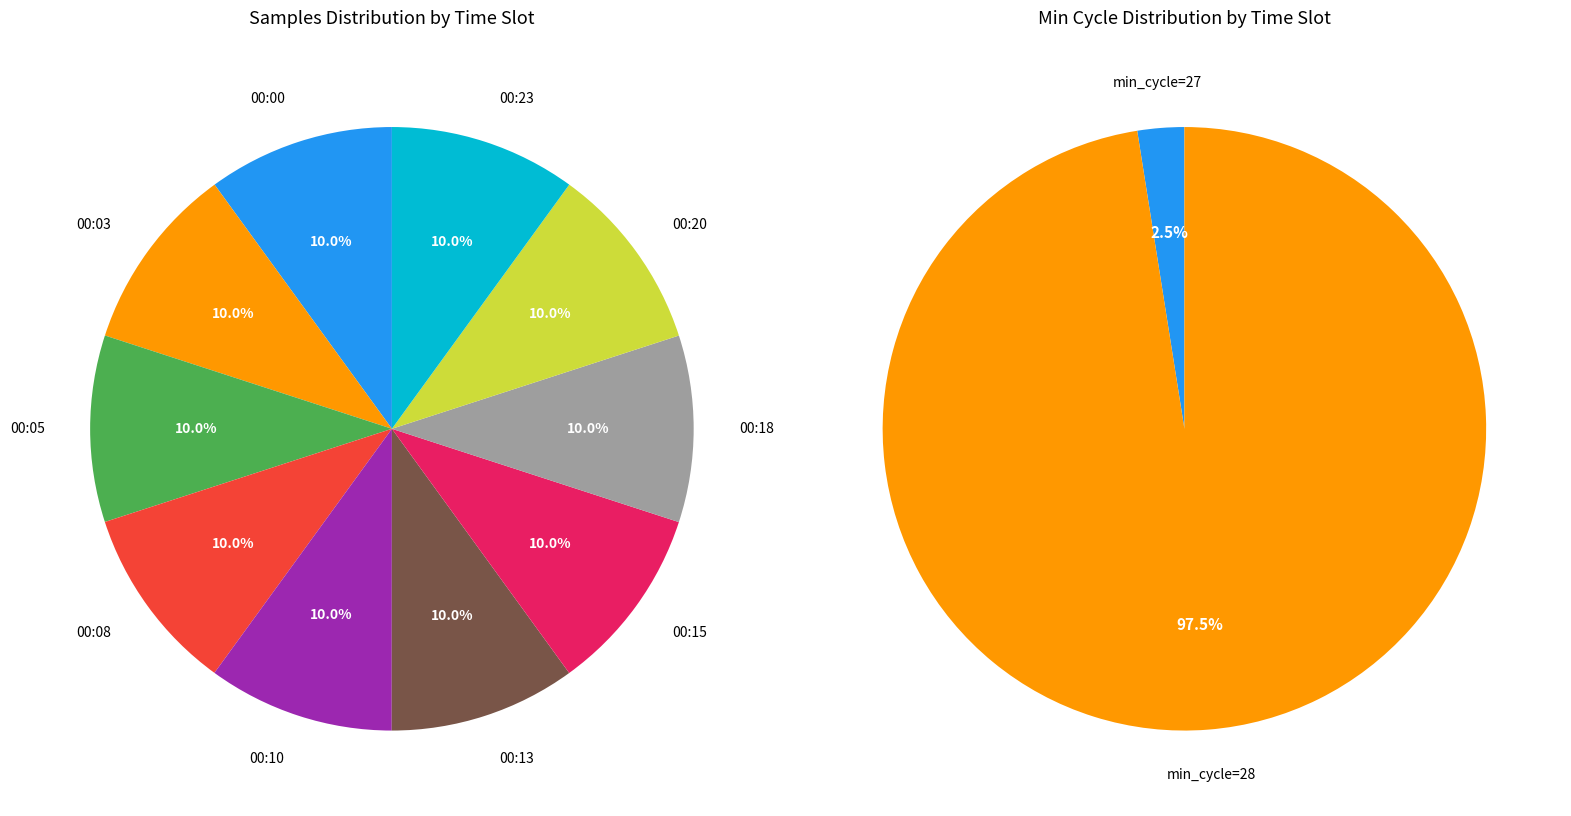

How much of the chart is everything except 00:15?

90.0%